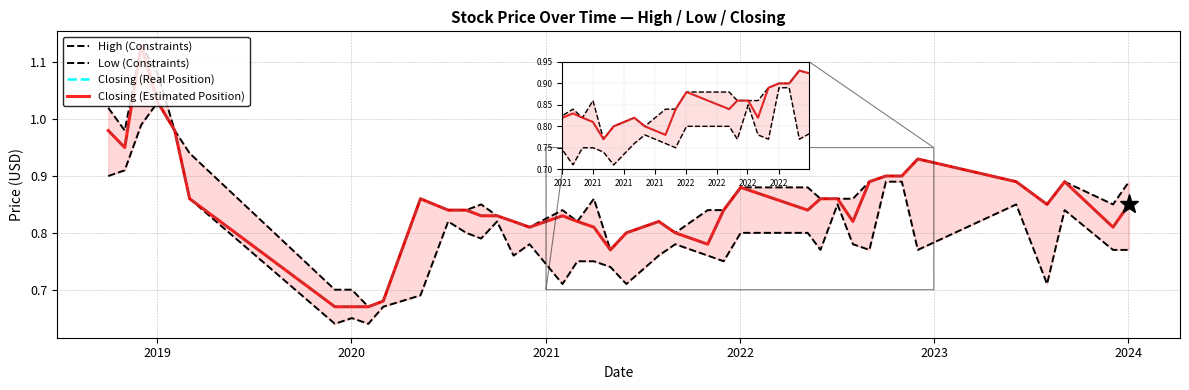

Is it true that High (Constraints) equals 0.9 at 27?

True